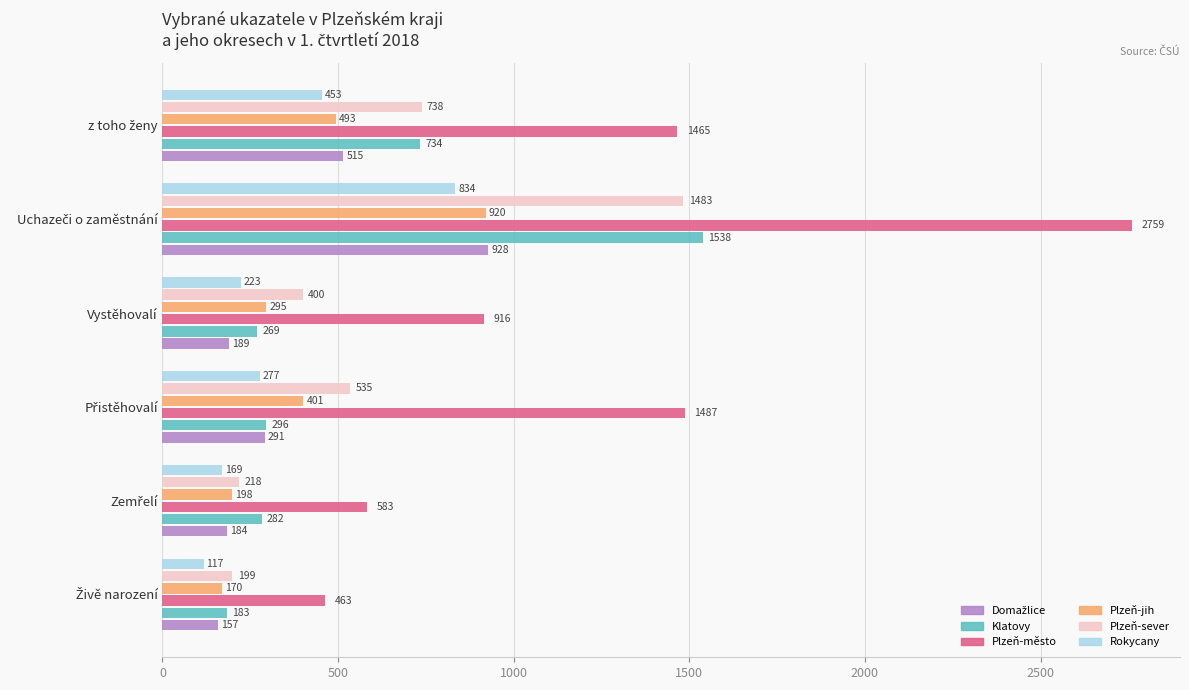

What is the difference between the maximum and minimum values in the Plzeň-jih series?

750